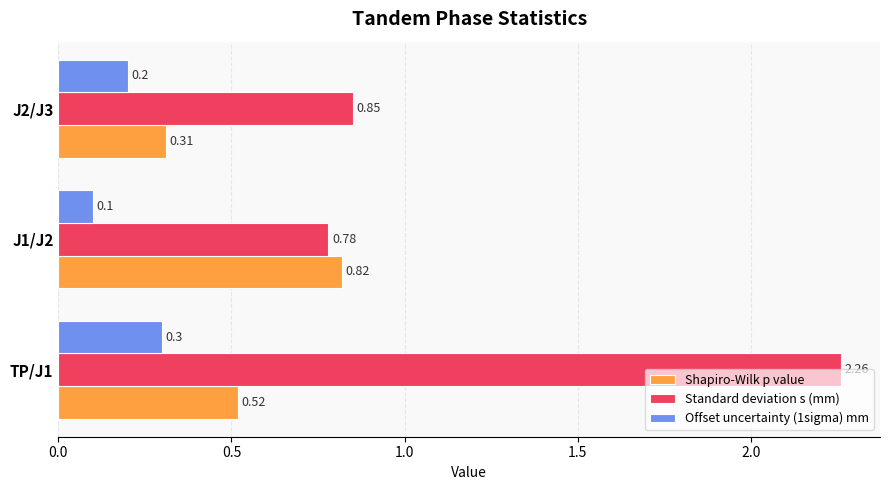

Which series has the largest range (max minus min)?

Standard deviation s (mm)